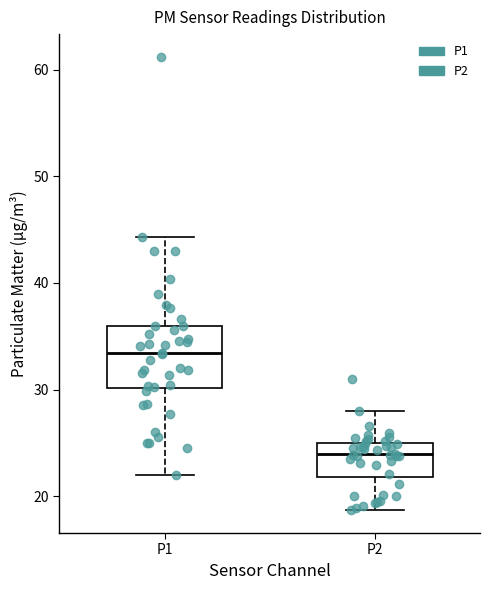

Which box is the tallest, from its lower edge to its upper edge?

P1